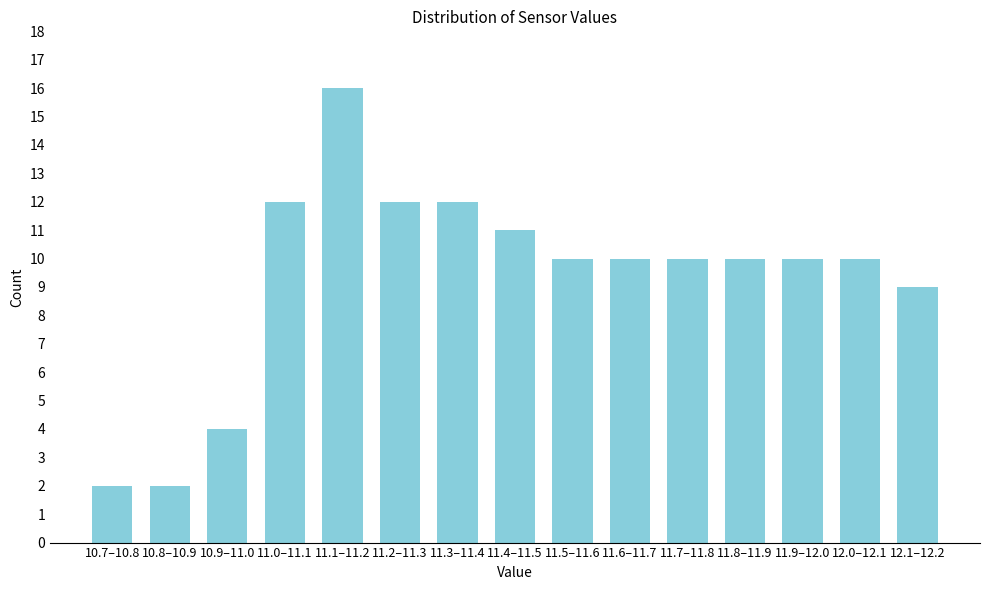

Reading right to left, list all the values displayed in this chart.

9	10	10	10	10	10	10	11	12	12	16	12	4	2	2